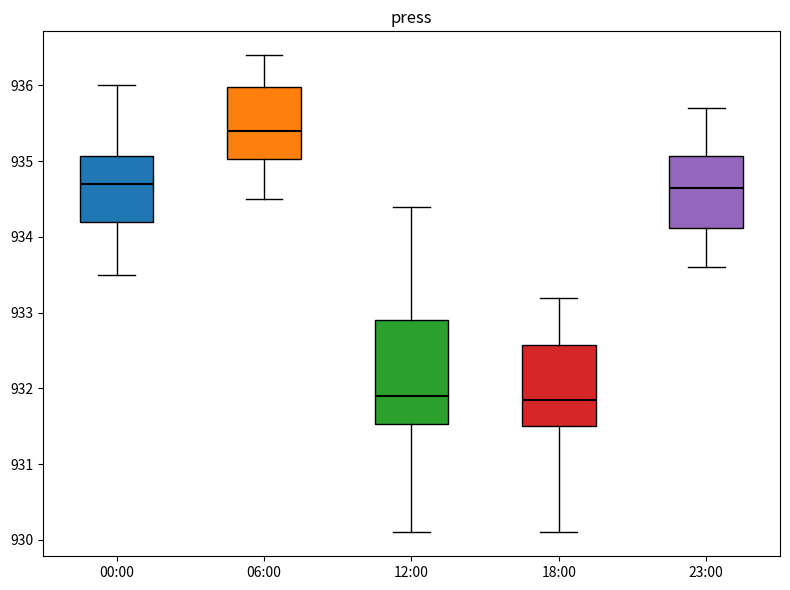

Reading left to right, transcribe this box plot: for each box, give where its median line is, the range the box spans, and where its two whiskers end, as read against the y-axis. The values are not printed on the chart, so give them approximately, as read against the axis.

00:00: median 934.7, box 934.2 to 935.1, whiskers 933.5 to 936.0
06:00: median 935.4, box 935.0 to 936.0, whiskers 934.5 to 936.4
12:00: median 931.9, box 931.5 to 932.9, whiskers 930.1 to 934.4
18:00: median 931.9, box 931.5 to 932.6, whiskers 930.1 to 933.2
23:00: median 934.7, box 934.1 to 935.1, whiskers 933.6 to 935.7